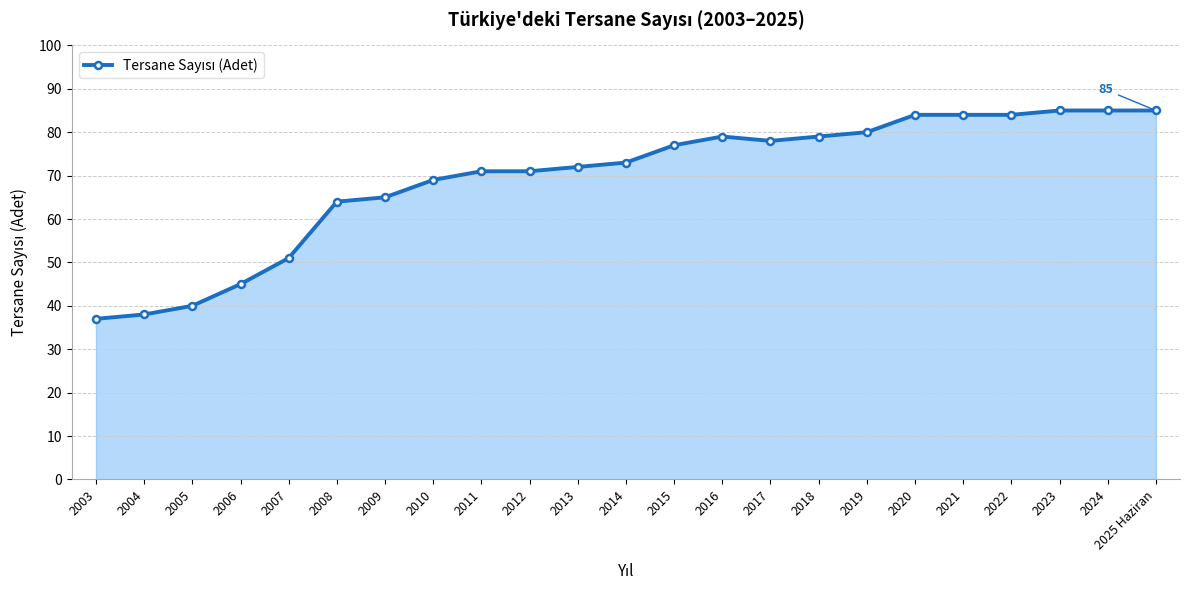

What is the difference between the second highest and minimum values?

48